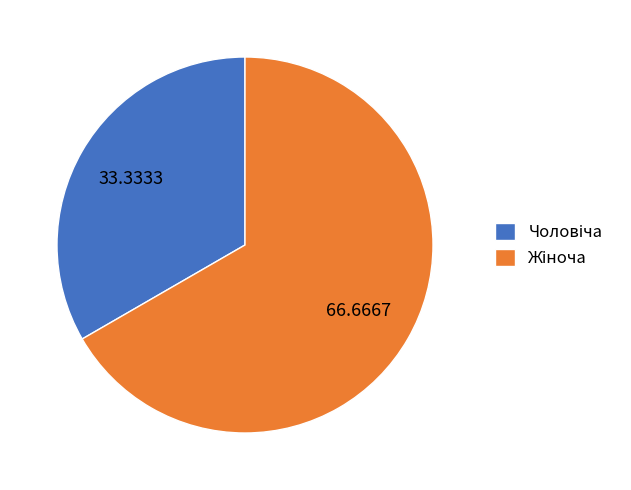

How many slices are in this pie chart?

2